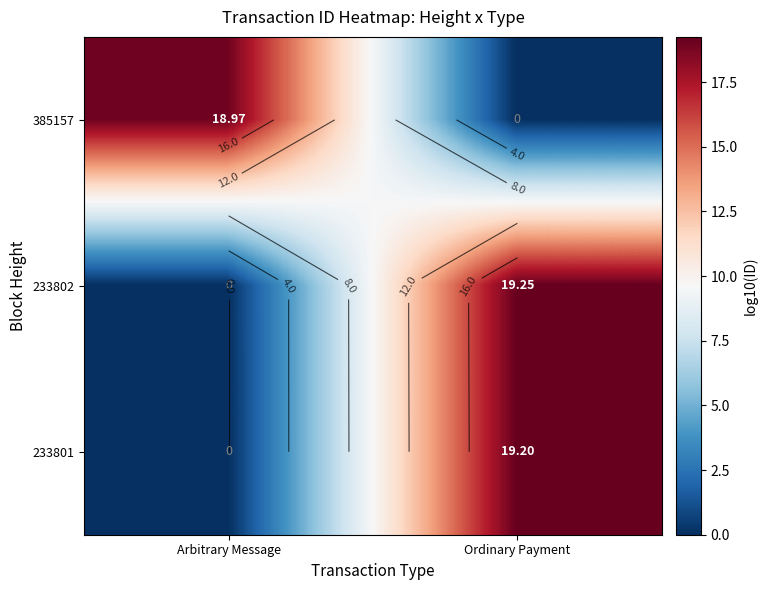

What is the difference between the 385157 values at Ordinary Payment and Arbitrary Message?

19.0